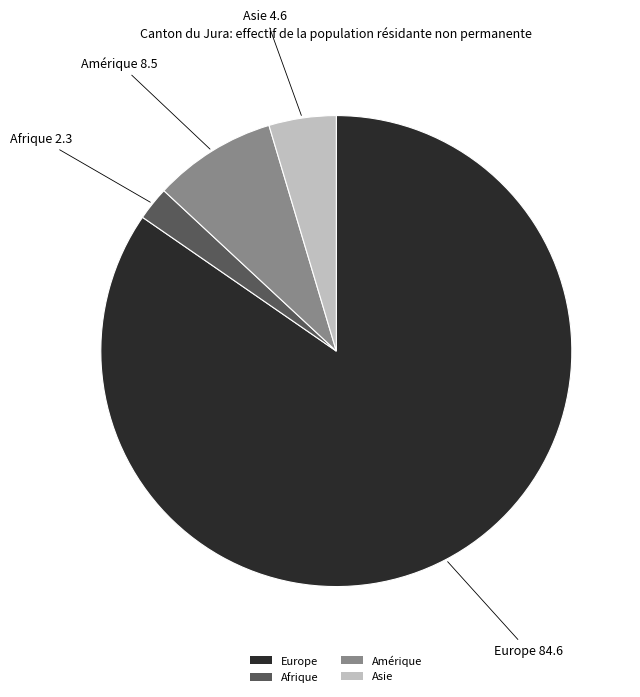

Combined, do Afrique and Amérique account for over 50%?

No